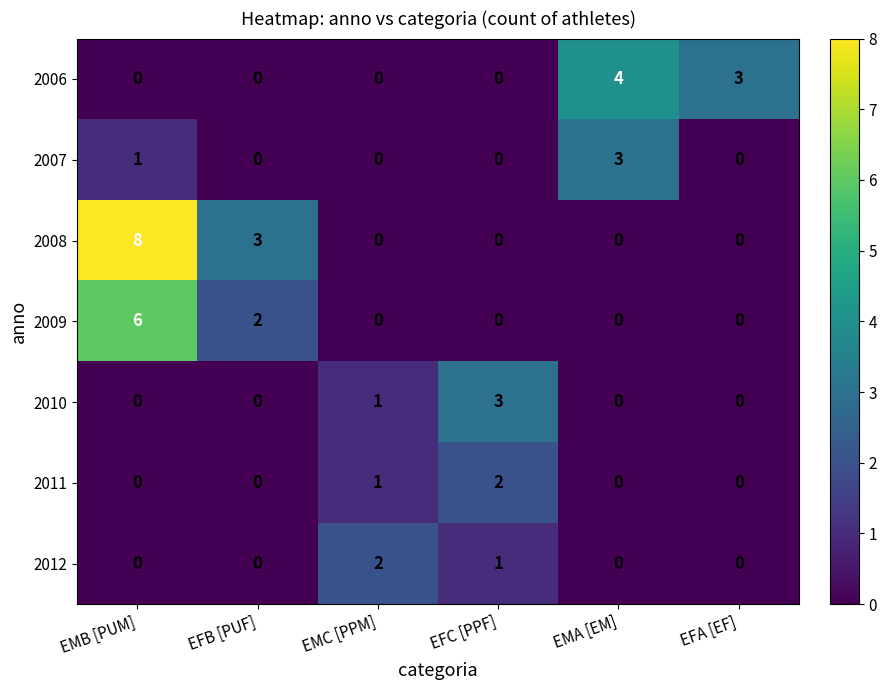

What is the difference between the maximum and minimum values in the 2008 series?

8